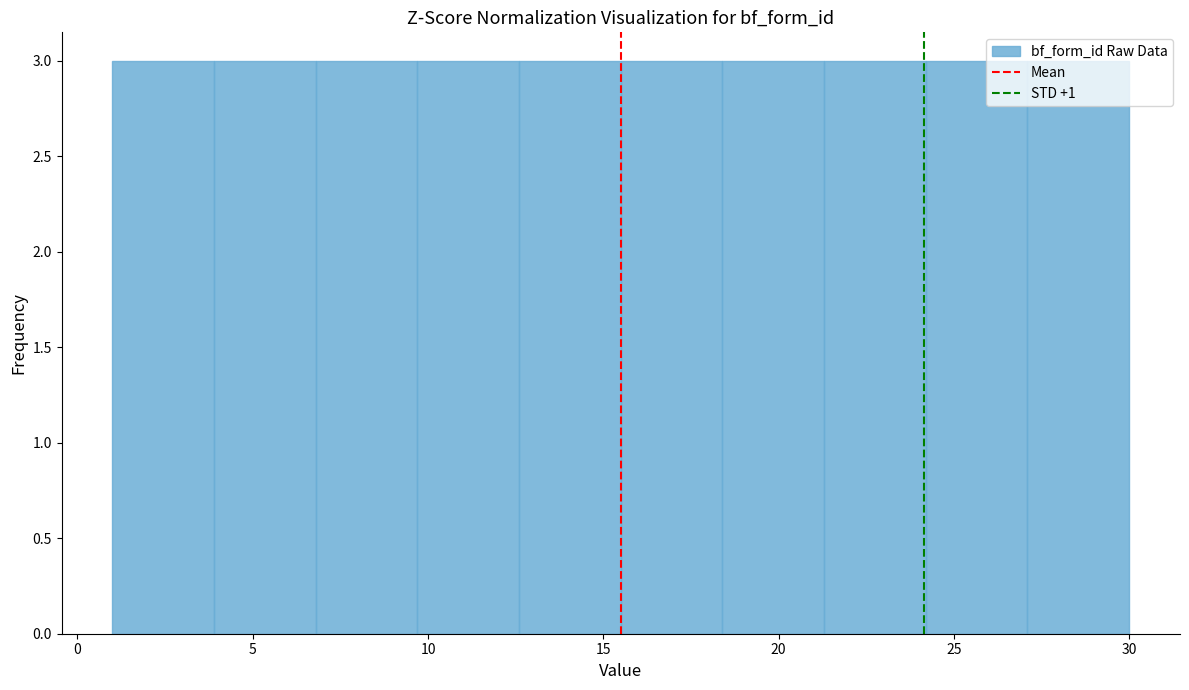

What is the height of the bar covering 9.7 to 12.6 on the x-axis? Neither the bar edges nor the heights are printed on the chart, so give them approximately, as read against the axes.

3